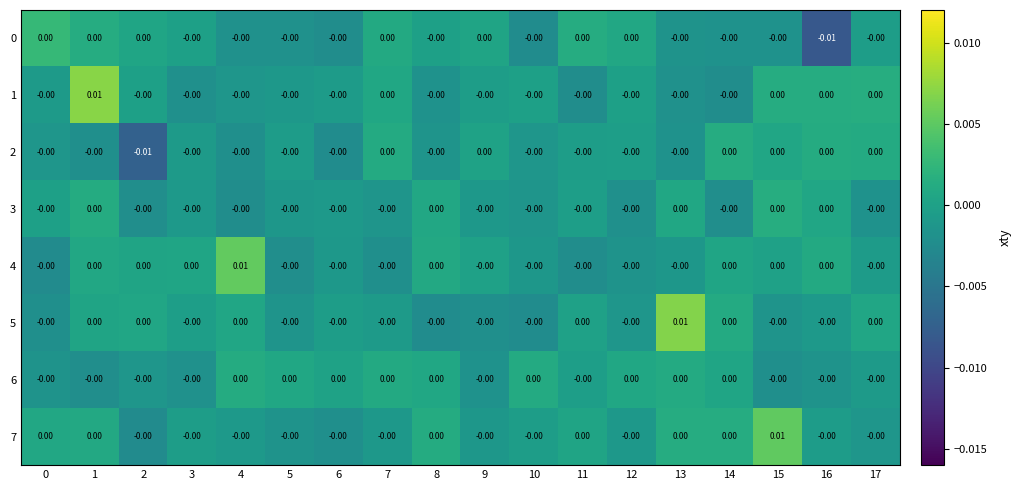

How many values in the 4 series exceed 0?

1